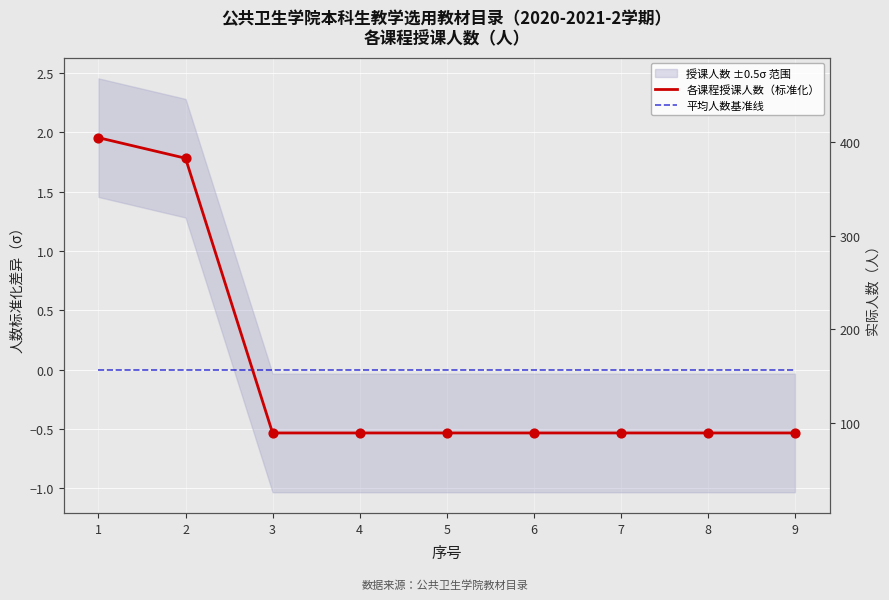

Which series contains the lowest Y value?

各课程授课人数（标准化）